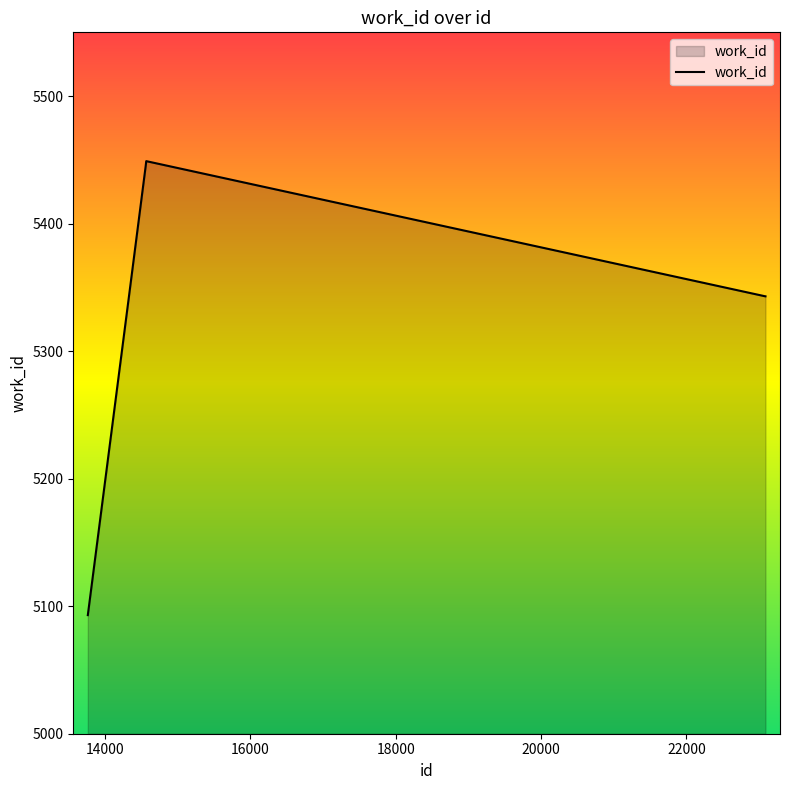

What is the greatest value displayed?

5449